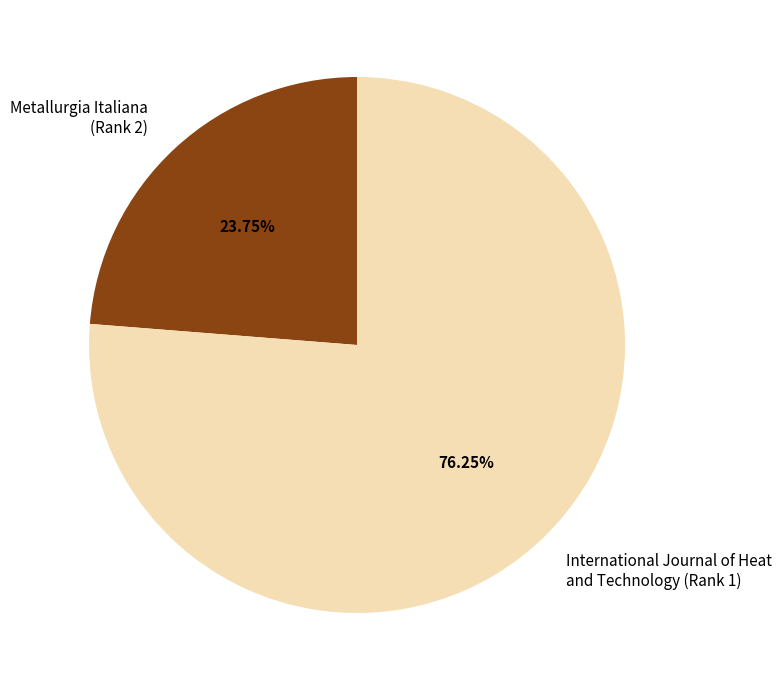

Which category accounts for the majority?

International Journal of Heat and Technology (Rank 1)